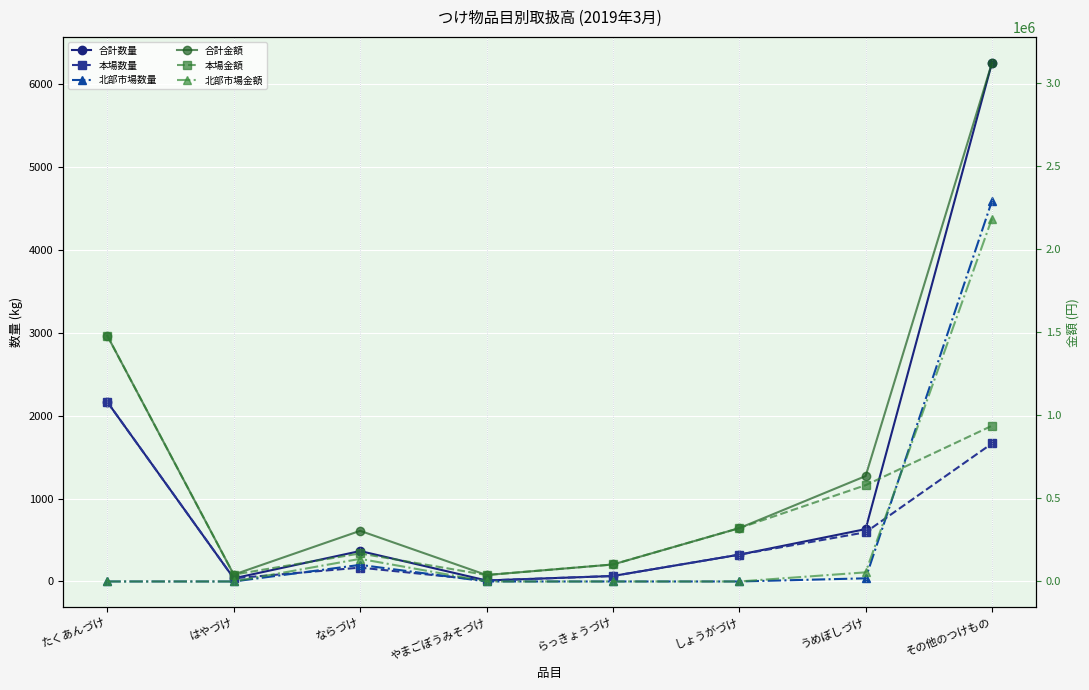

True or false: 本場数量 and 合計金額 intersect in this chart.

False